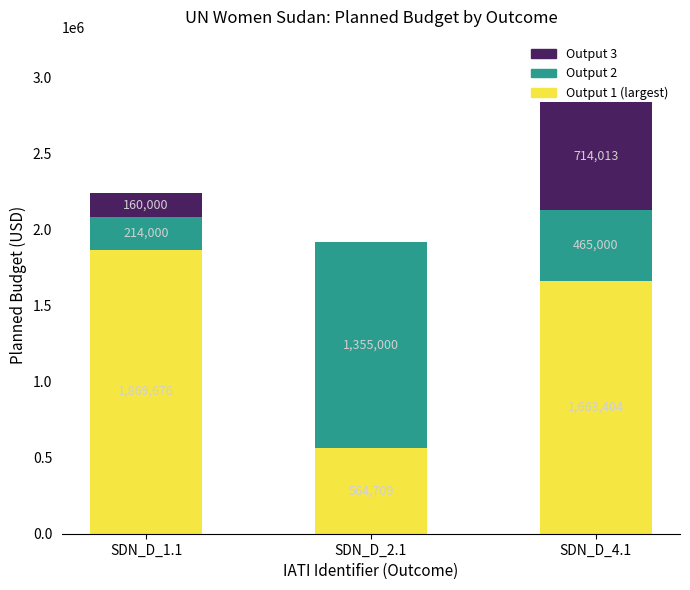

The Output 1 (largest) series shows 564709 at SDN_D_2.1. True or false?

True